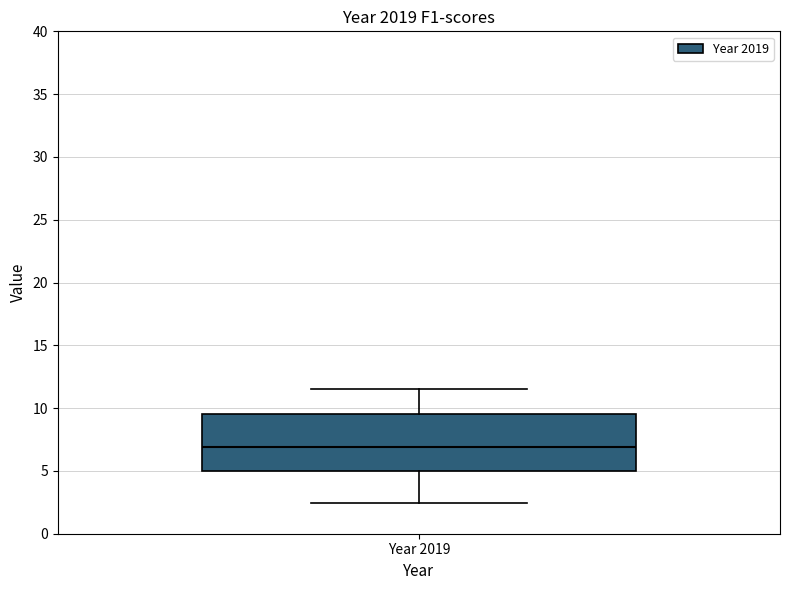

Read this box plot against the y-axis: the position of the median line, the range covered by the box, and the ends of both whiskers. The values are not printed on the chart, so give them approximately, as read against the axis.

median 7.0, box 5.0 to 9.5, whiskers 2.5 to 11.5